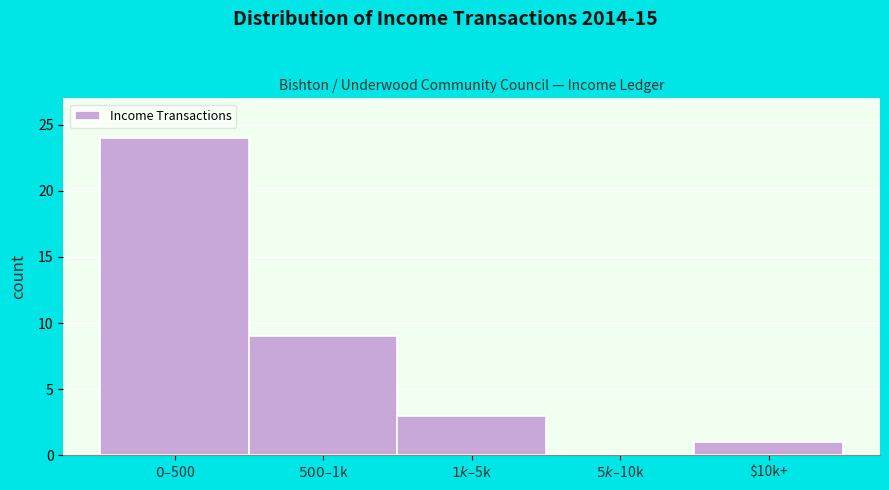

The chart shows a value of 1 at $10k+. True or false?

True